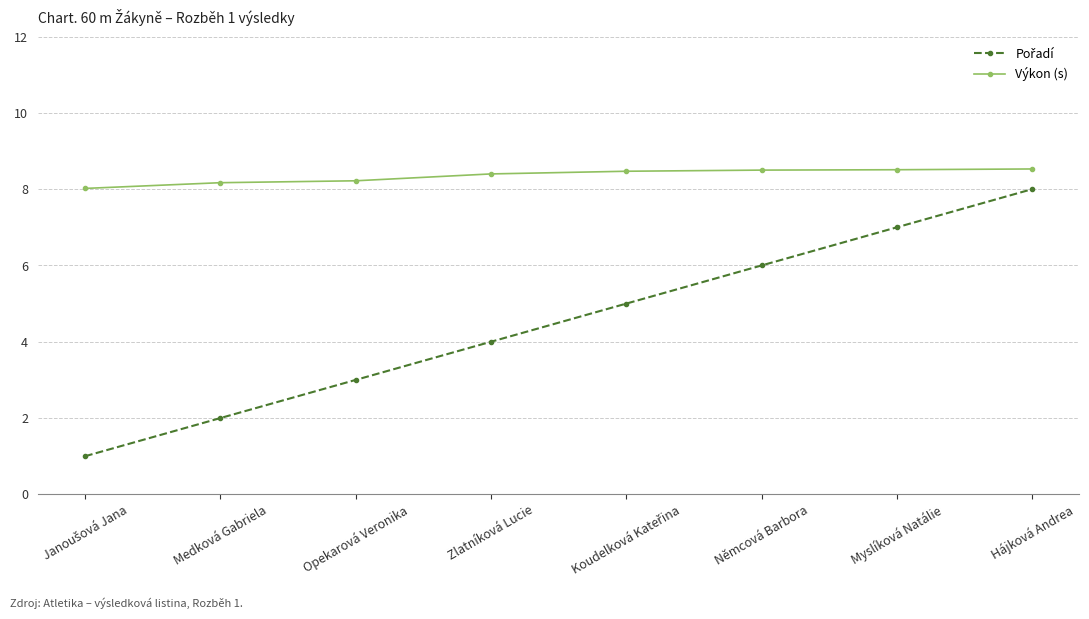

What is the minimum value shown in the chart?

1.0